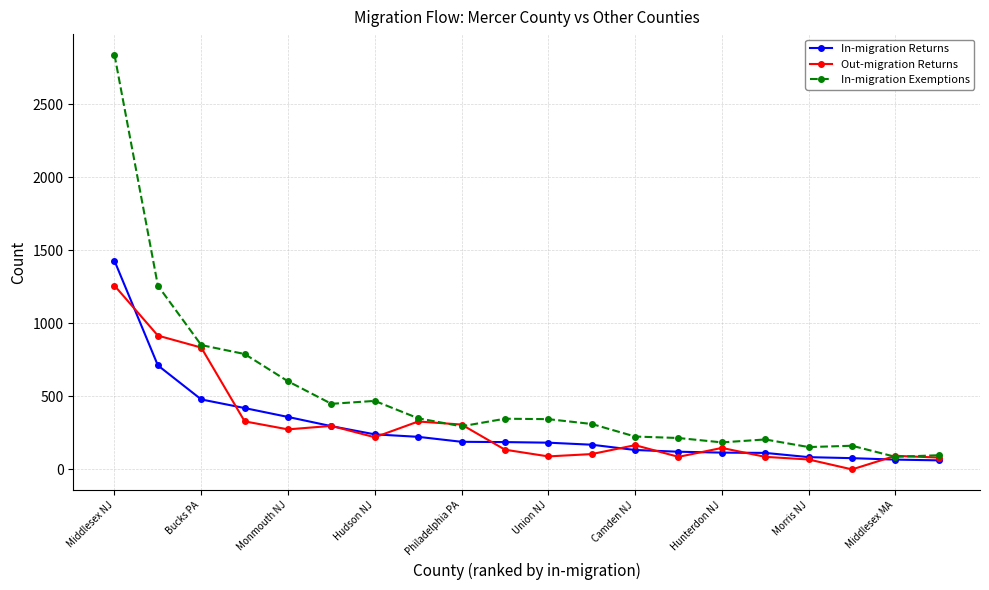

True or false: Out-migration Returns has more than 1 points higher than both neighbors.

True